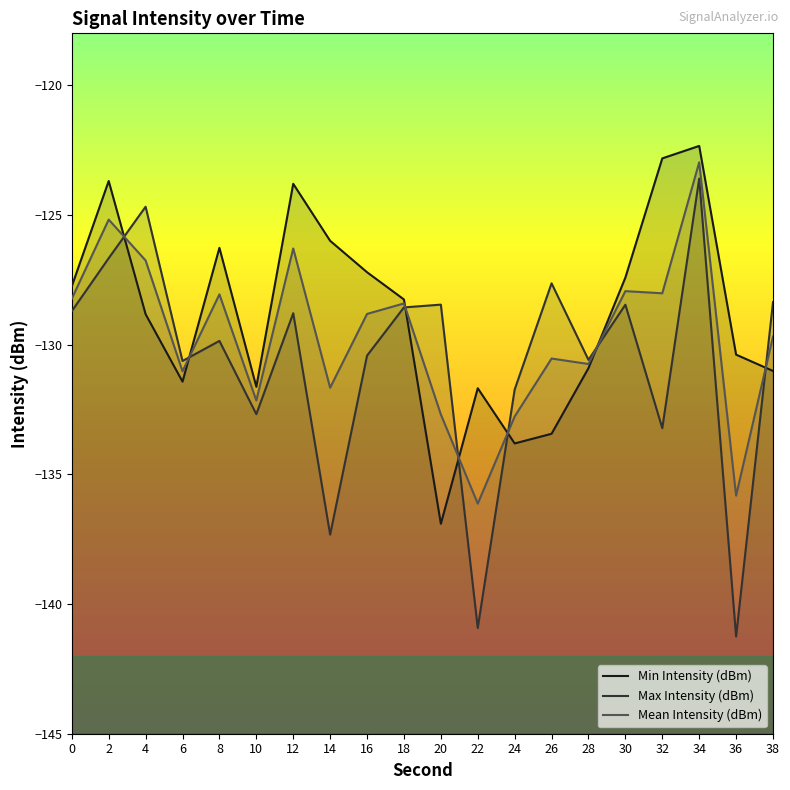

Which series has the largest total across all categories?

Min Intensity (dBm)